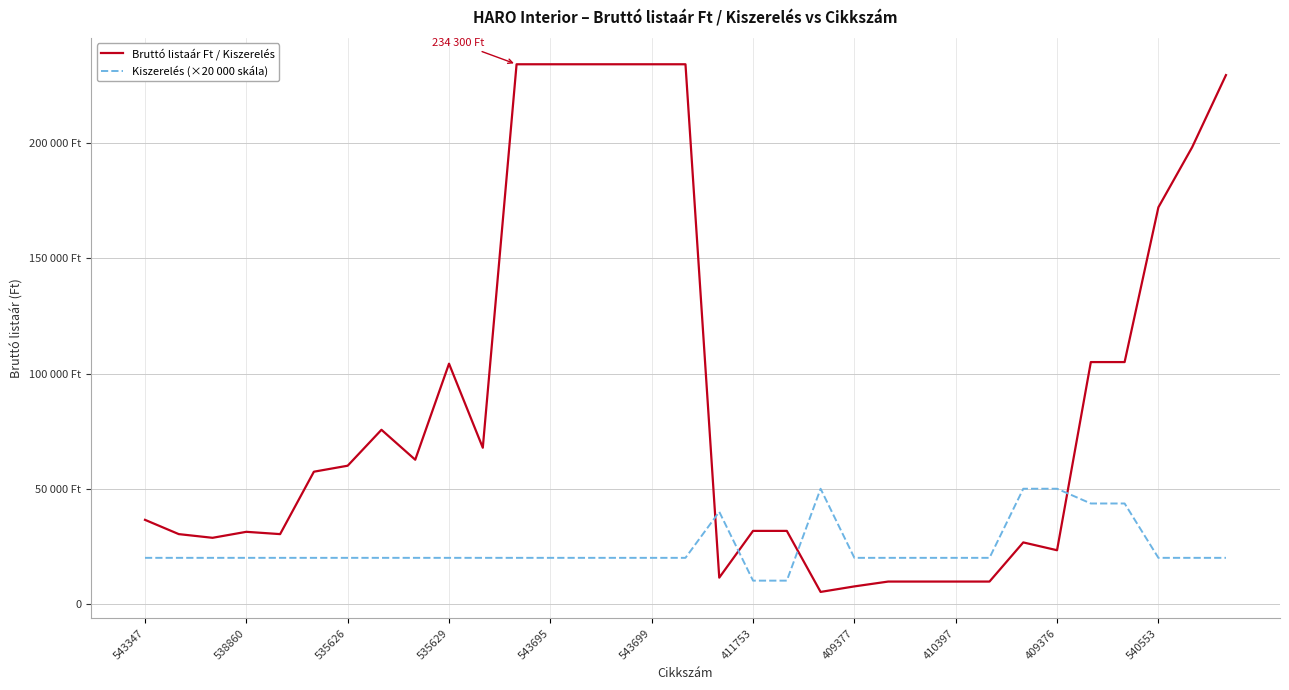

At which category does the chart reach its minimum across all series?

20